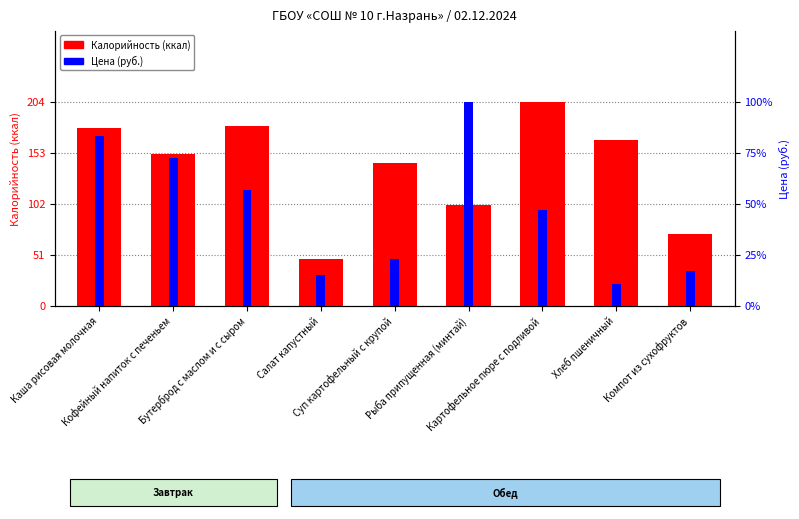

Which has a higher value, Каша рисовая молочная or Салат капустный?

Каша рисовая молочная